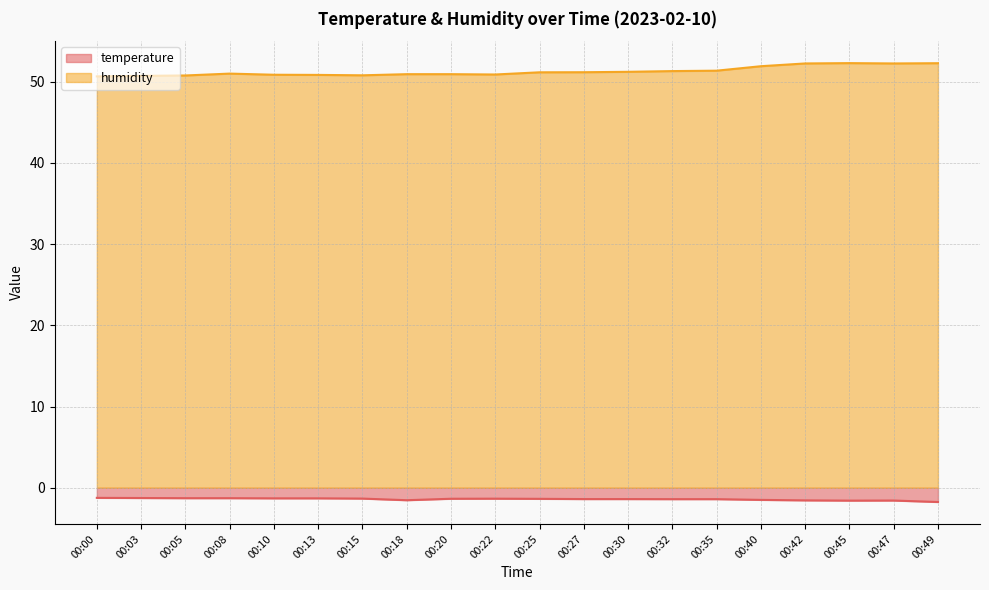

How many lines are shown in the chart?

2